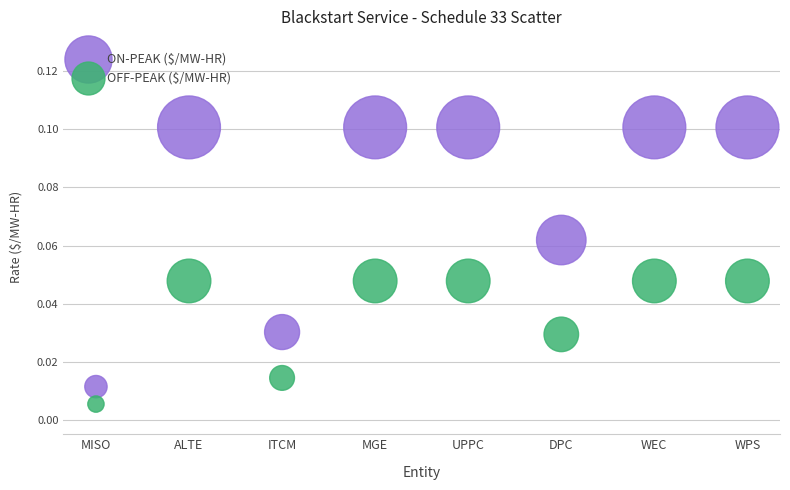

Which series contains the lowest Y value?

OFF-PEAK ($/MW-HR)